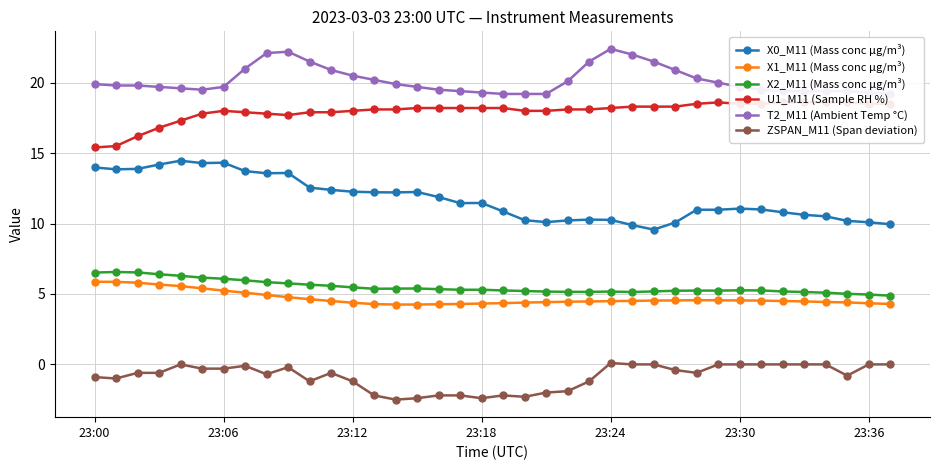

Which category has the lowest value in the ZSPAN_M11 (Span deviation) series?

14